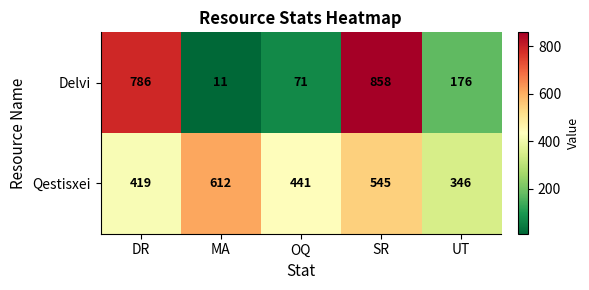

Reading left to right, transcribe all the data shown in this chart.

Delvi: 786	11	71	858	176
Qestisxei: 419	612	441	545	346